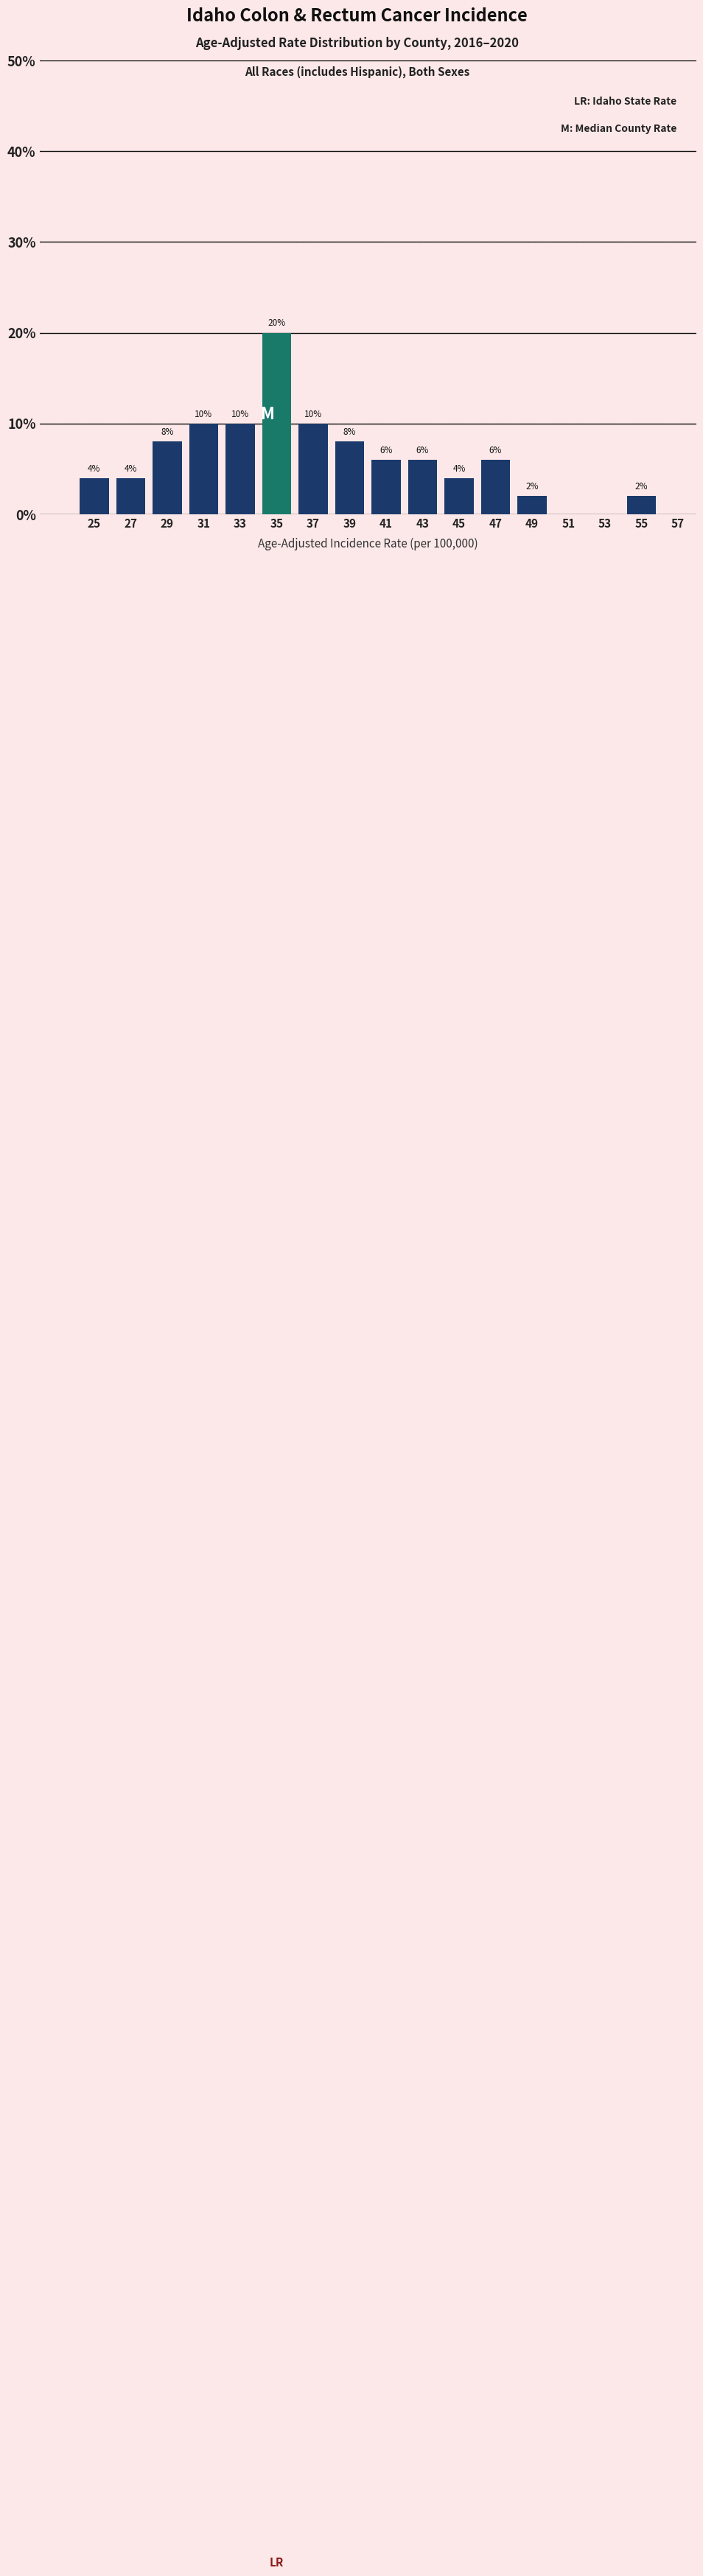

Over which range of the x-axis is the bar tallest?

34 to 36